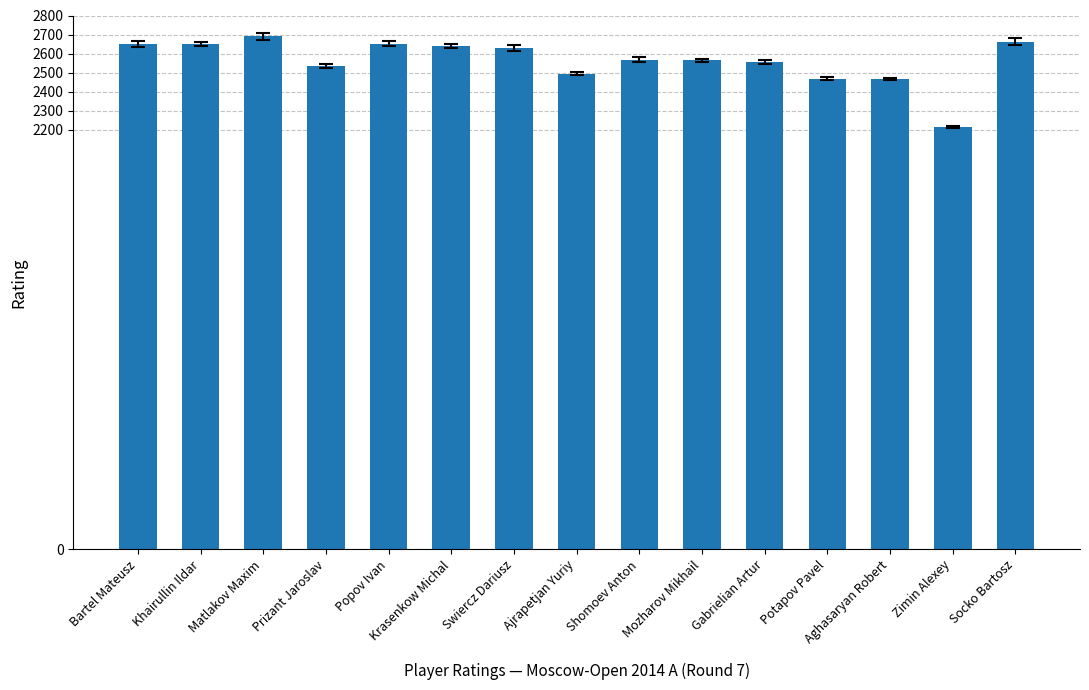

Read the value at Popov Ivan.

2653